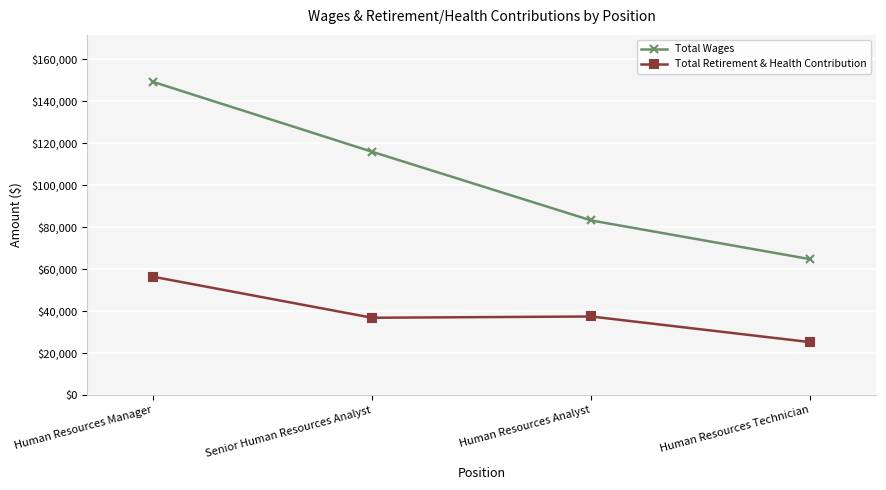

What is the smallest value displayed?

25209